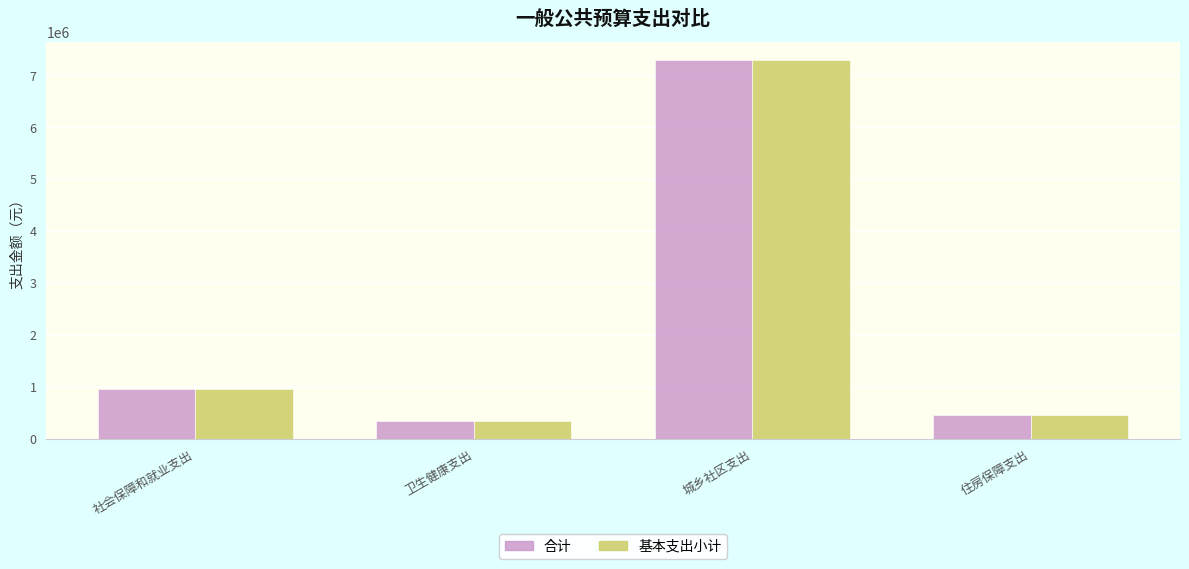

Reading right to left, transcribe all the data shown in this chart.

合计: 住房保障支出=450182.9	城乡社区支出=7286879.7	卫生健康支出=340697.2	社会保障和就业支出=968228.7
基本支出小计: 住房保障支出=450182.9	城乡社区支出=7286879.7	卫生健康支出=340697.2	社会保障和就业支出=968228.7